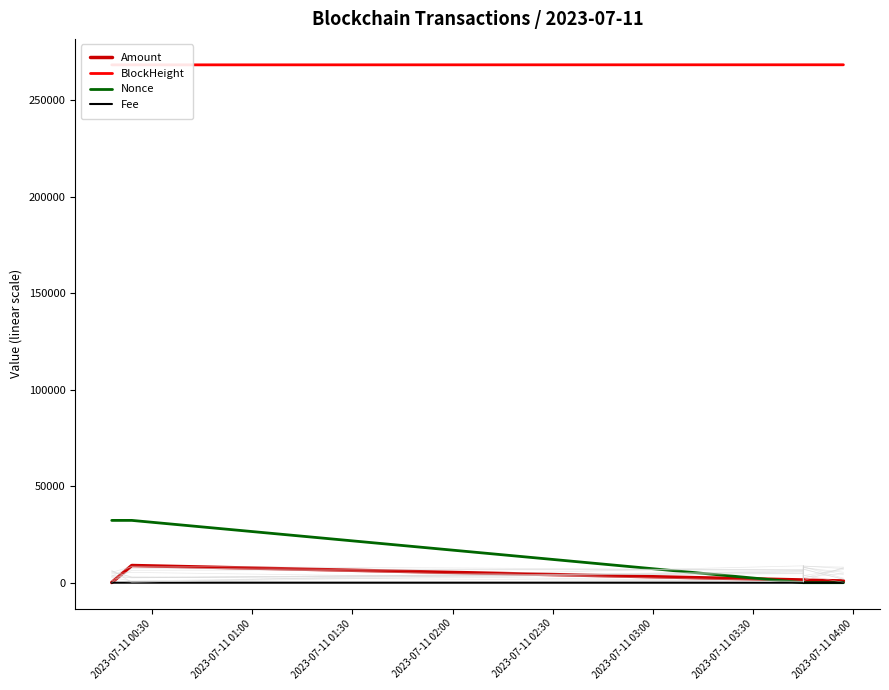

How many lines are shown in the chart?

4